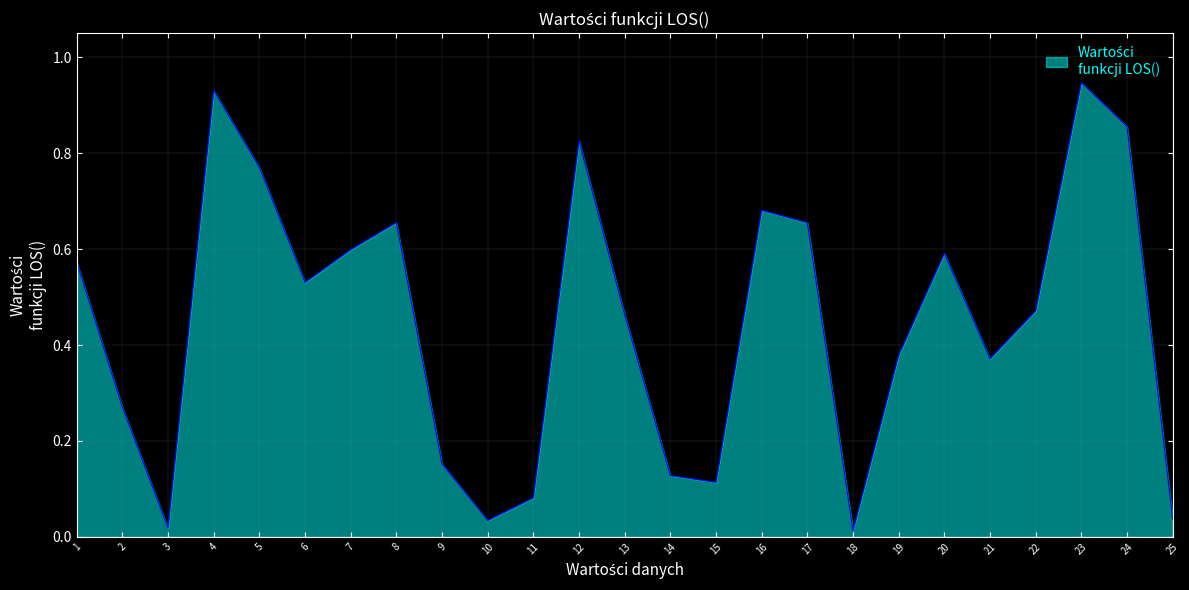

True or false: the data shows 0.6 at 20.

True